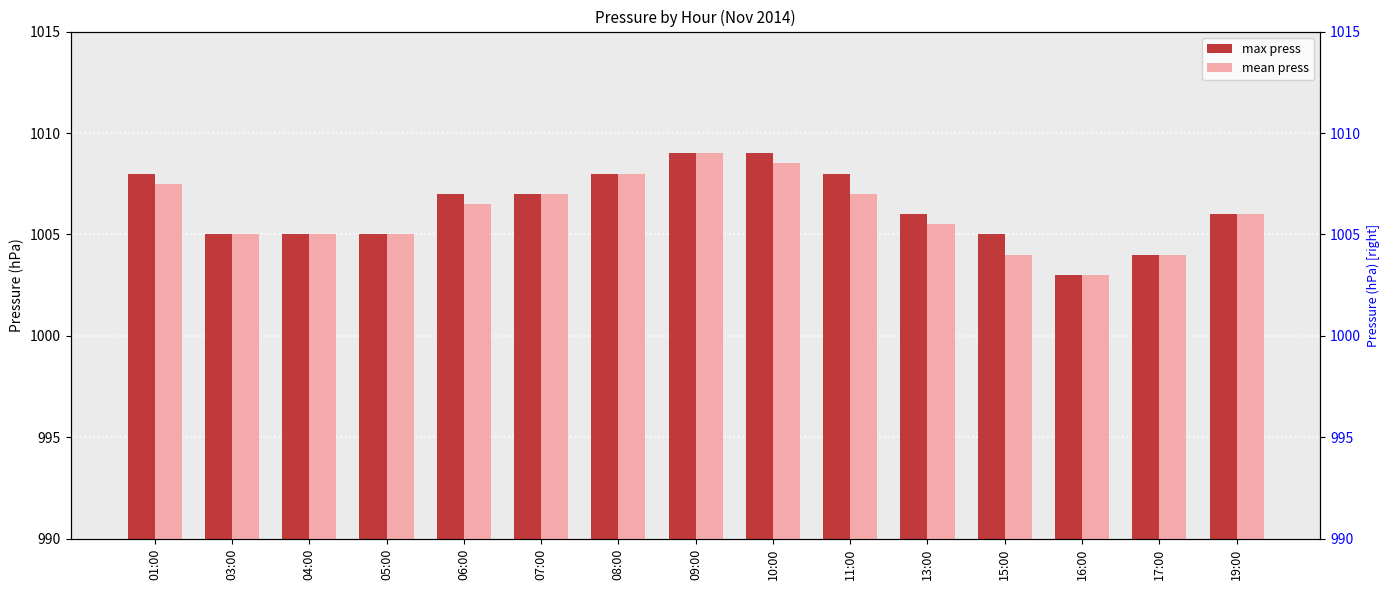

What is the label of the 4th bar from the right?

15:00